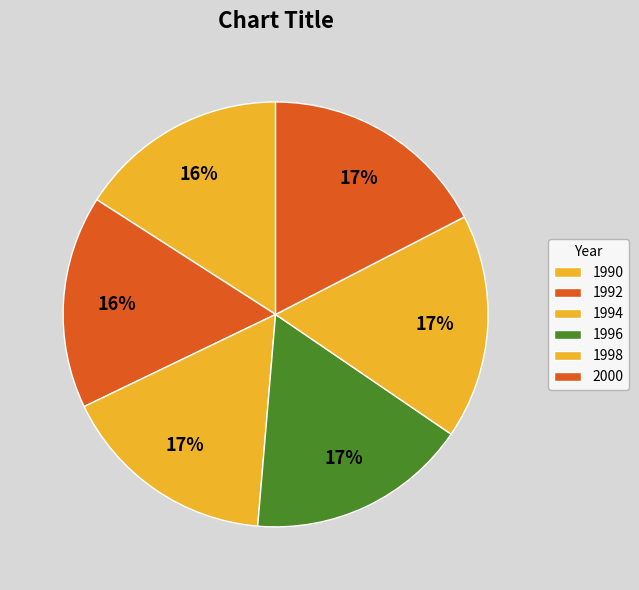

How many slices are in this pie chart?

6